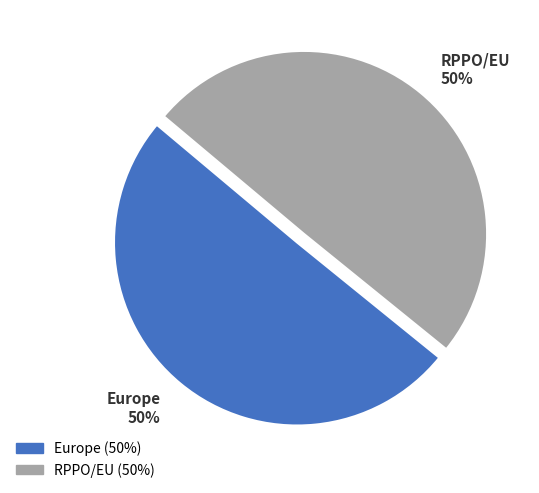

The RPPO/EU slice represents 50% of the pie. True or false?

True